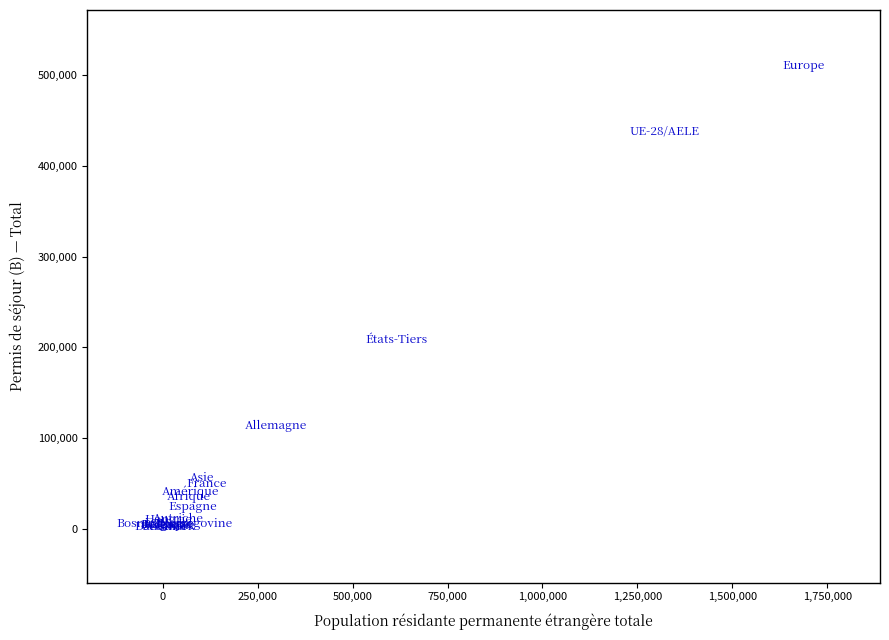

What Y value in the scatter plot is closest to 256187?

207915